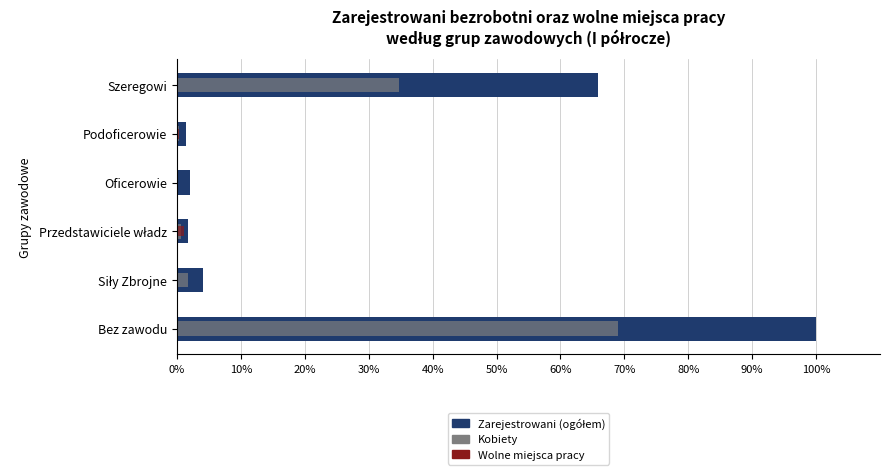

The Wolne miejsca pracy series shows 0.0 at Bez zawodu. True or false?

True